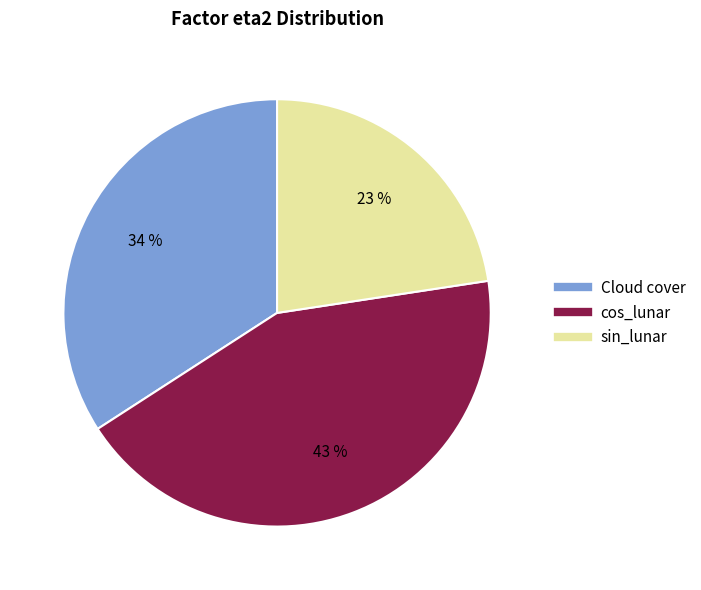

Does cos_lunar account for over 50% of the chart?

No